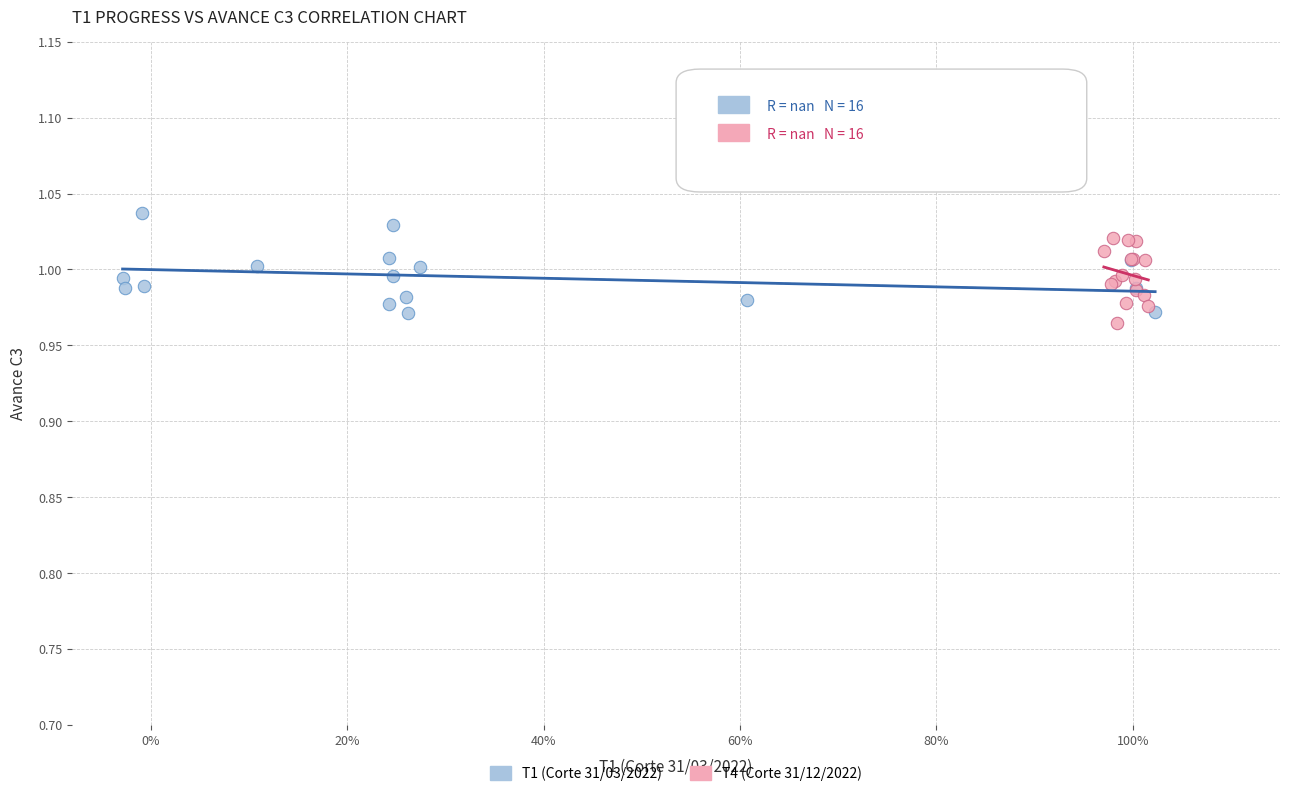

Which series has the largest Y range (max minus min)?

T1 (Corte 31/03/2022)